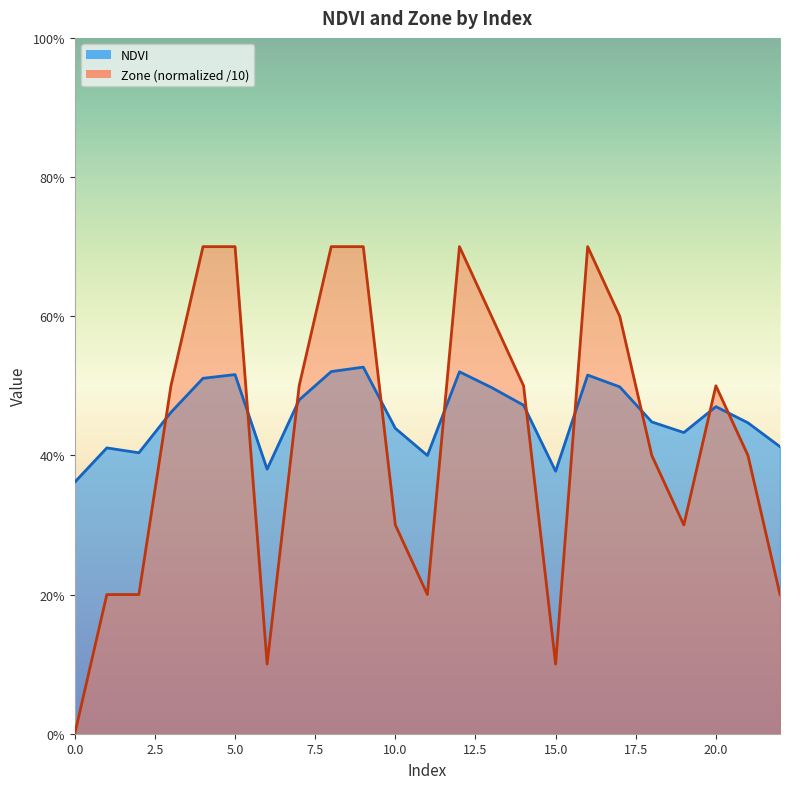

Reading left to right, list all the values displayed in this chart.

NDVI: 0.4	0.4	0.4	0.5	0.5	0.5	0.4	0.5	0.5	0.5	0.4	0.4	0.5	0.5	0.5	0.4	0.5	0.5	0.4	0.4	0.5	0.4	0.4
Zone: 0.0	0.2	0.2	0.5	0.7	0.7	0.1	0.5	0.7	0.7	0.3	0.2	0.7	0.6	0.5	0.1	0.7	0.6	0.4	0.3	0.5	0.4	0.2